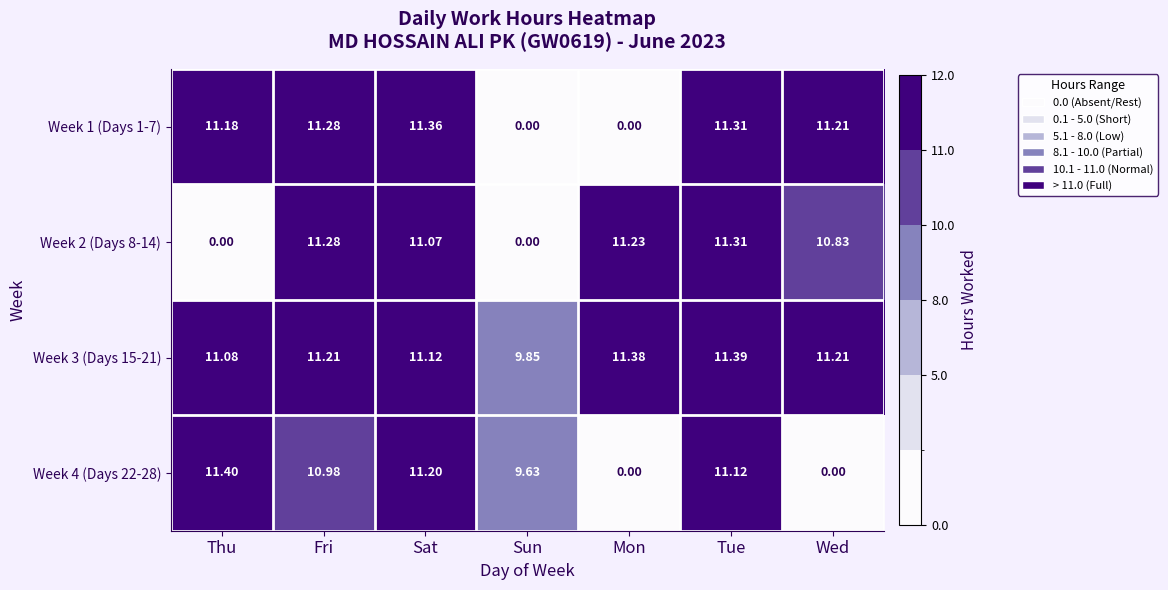

At which label does Week 4 (Days 22-28) first exceed 10?

Thu